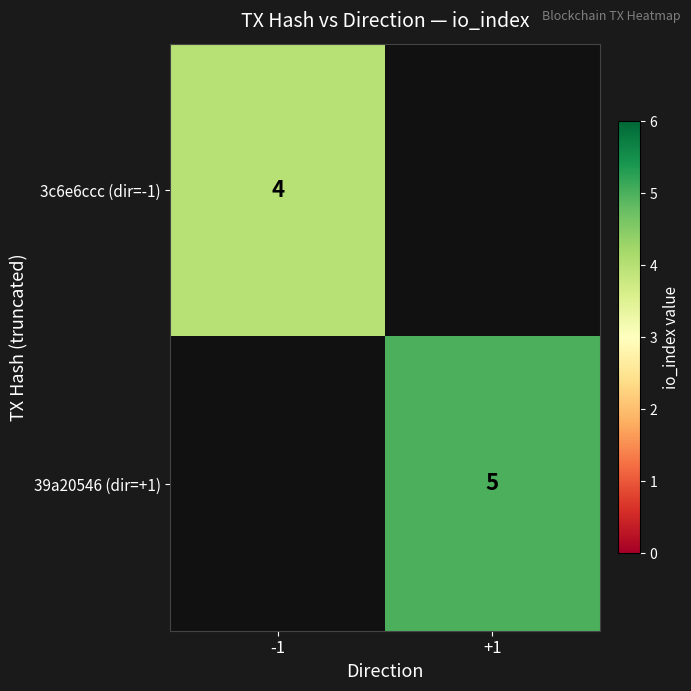

True or false: 39a20546 (dir=+1) has a value of 5 at +1.

True